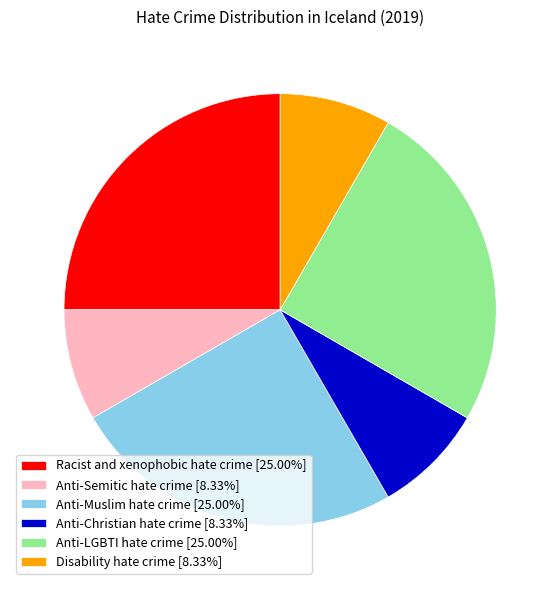

Does Anti-LGBTI hate crime [25.00%] account for over 50% of the chart?

No